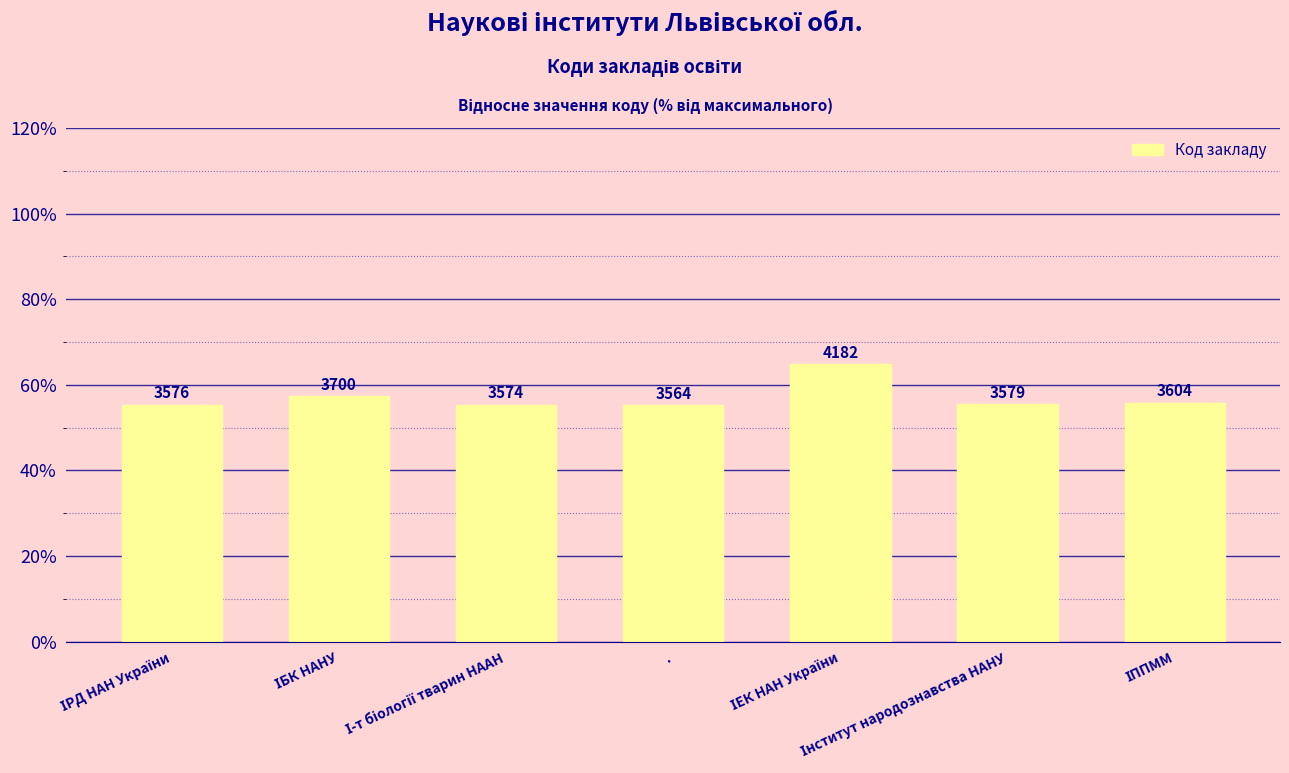

List the labels in order of value, smallest first.

., І-т біології тварин НААН, ІРД НАН України, Інститут народознавства НАНУ, ІППММ, ІБК НАНУ, ІЕК НАН України